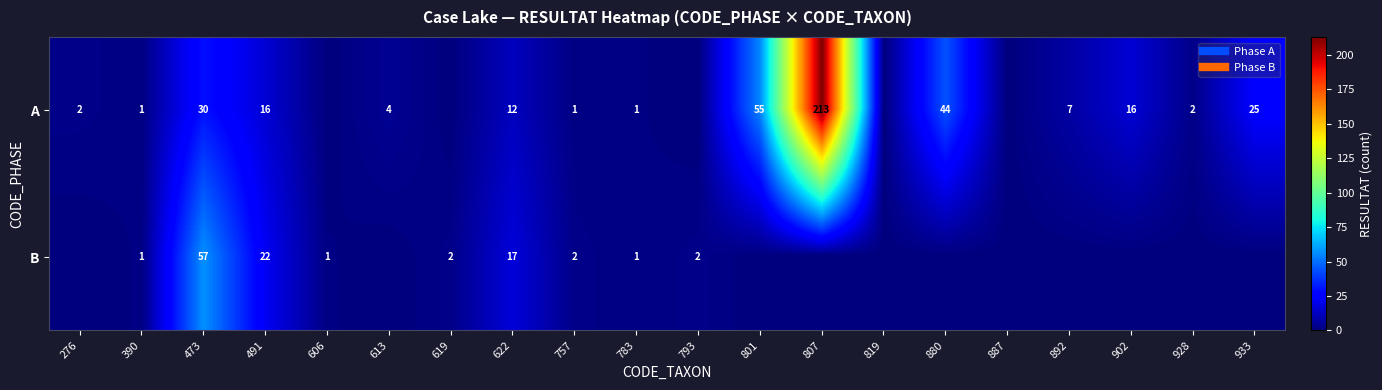

How many distinct data groups are displayed?

2